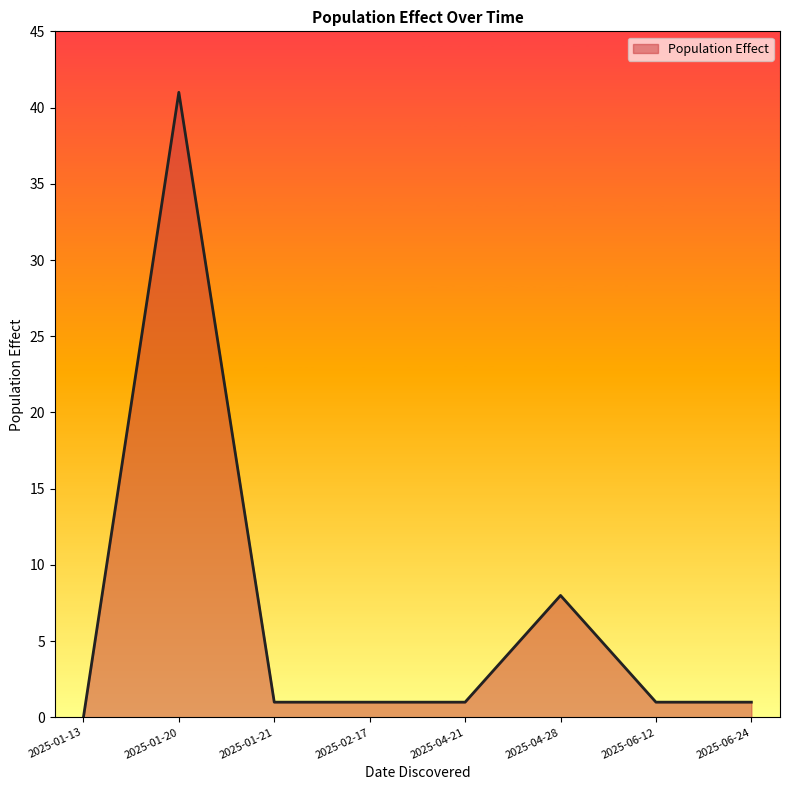

The value at 2025-04-21 is 1. True or false?

True